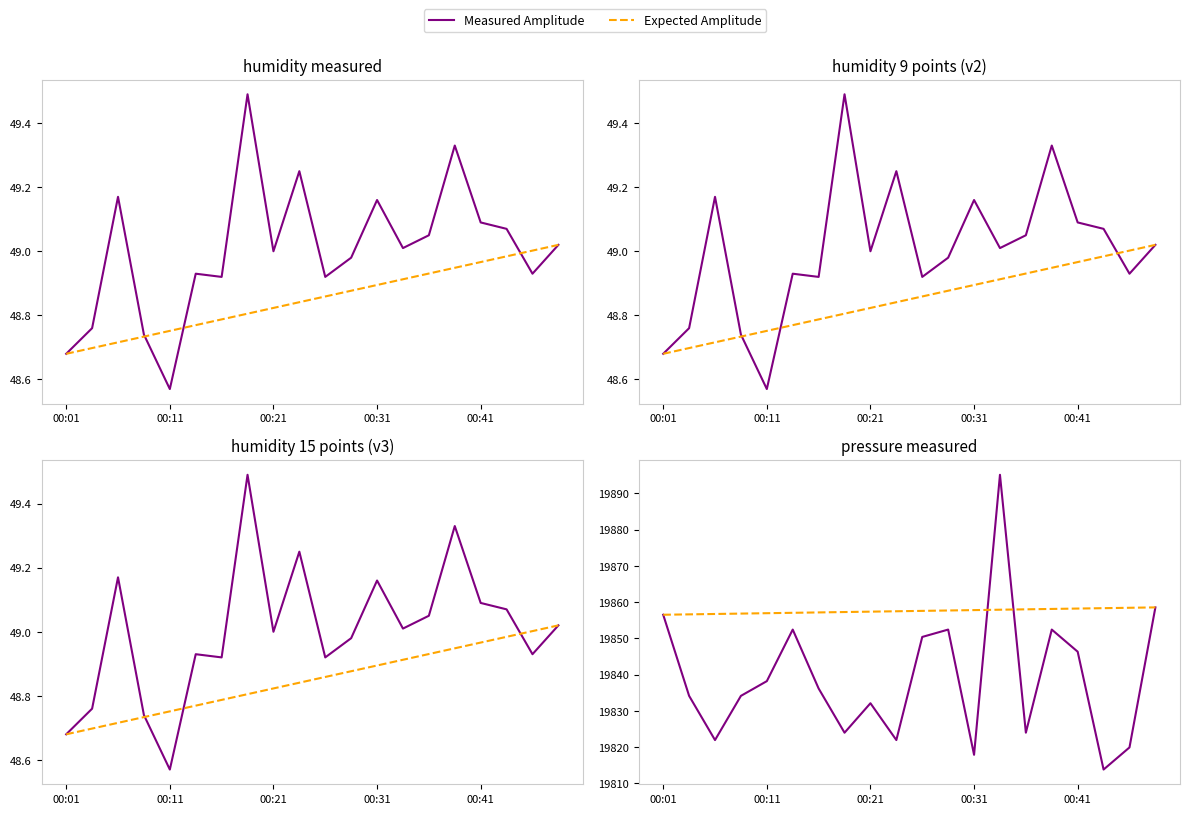

How many values in the Expected Amplitude series exceed 19857?

15